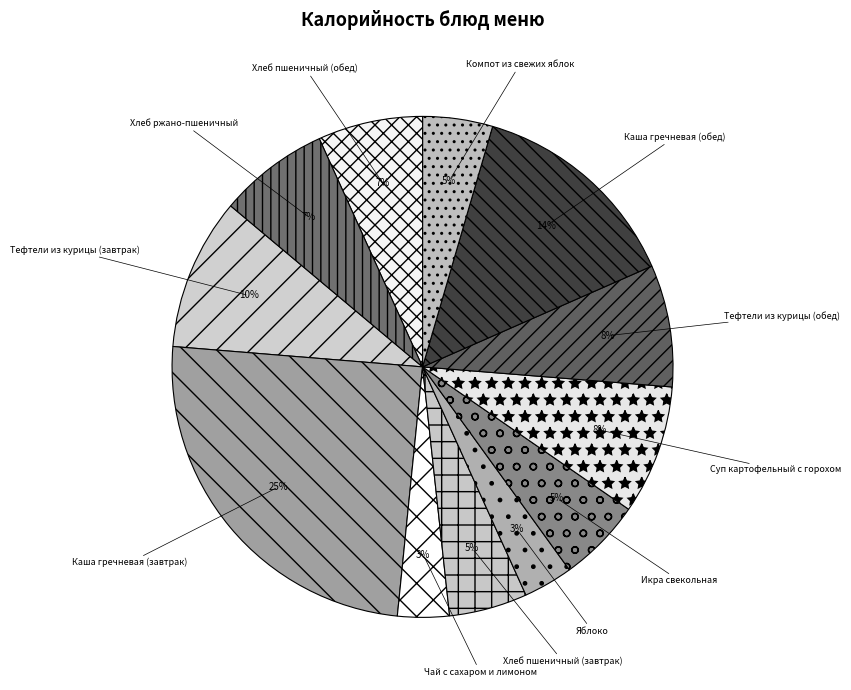

Is the sum of Суп картофельный с горохом and Хлеб пшеничный (обед) greater than half?

No